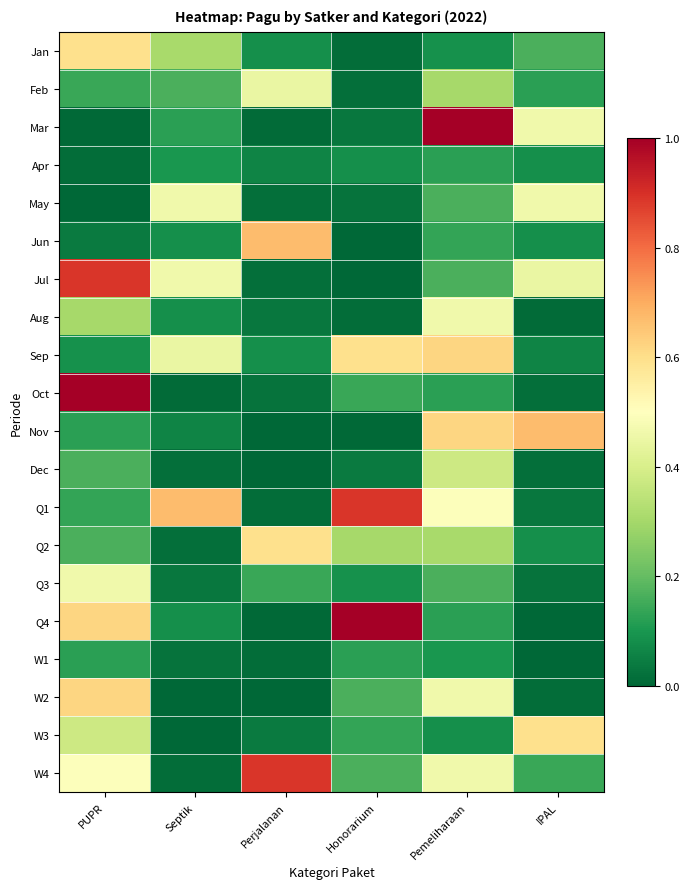

Reading left to right, extract all data points from this chart.

Jan: PUPR=0.6	Septik=0.3	Perjalanan=0.1	Honorarium=0.0	Pemeliharaan=0.1	IPAL=0.2
Feb: PUPR=0.1	Septik=0.2	Perjalanan=0.4	Honorarium=0.0	Pemeliharaan=0.3	IPAL=0.1
Mar: PUPR=0.0	Septik=0.1	Perjalanan=0.0	Honorarium=0.0	Pemeliharaan=1.0	IPAL=0.5
Apr: PUPR=0.0	Septik=0.1	Perjalanan=0.1	Honorarium=0.1	Pemeliharaan=0.1	IPAL=0.1
May: PUPR=0.0	Septik=0.5	Perjalanan=0.0	Honorarium=0.0	Pemeliharaan=0.2	IPAL=0.5
Jun: PUPR=0.0	Septik=0.1	Perjalanan=0.7	Honorarium=0.0	Pemeliharaan=0.1	IPAL=0.1
Jul: PUPR=0.9	Septik=0.5	Perjalanan=0.0	Honorarium=0.0	Pemeliharaan=0.2	IPAL=0.4
Aug: PUPR=0.3	Septik=0.1	Perjalanan=0.0	Honorarium=0.0	Pemeliharaan=0.5	IPAL=0.0
Sep: PUPR=0.1	Septik=0.4	Perjalanan=0.1	Honorarium=0.6	Pemeliharaan=0.6	IPAL=0.1
Oct: PUPR=1.0	Septik=0.0	Perjalanan=0.0	Honorarium=0.1	Pemeliharaan=0.1	IPAL=0.0
Nov: PUPR=0.1	Septik=0.1	Perjalanan=0.0	Honorarium=0.0	Pemeliharaan=0.6	IPAL=0.7
Dec: PUPR=0.2	Septik=0.0	Perjalanan=0.0	Honorarium=0.0	Pemeliharaan=0.4	IPAL=0.0
Q1: PUPR=0.1	Septik=0.7	Perjalanan=0.0	Honorarium=0.9	Pemeliharaan=0.5	IPAL=0.0
Q2: PUPR=0.2	Septik=0.0	Perjalanan=0.6	Honorarium=0.3	Pemeliharaan=0.3	IPAL=0.1
Q3: PUPR=0.5	Septik=0.0	Perjalanan=0.1	Honorarium=0.1	Pemeliharaan=0.2	IPAL=0.0
Q4: PUPR=0.6	Septik=0.1	Perjalanan=0.0	Honorarium=1.0	Pemeliharaan=0.1	IPAL=0.0
W1: PUPR=0.1	Septik=0.0	Perjalanan=0.0	Honorarium=0.1	Pemeliharaan=0.1	IPAL=0.0
W2: PUPR=0.6	Septik=0.0	Perjalanan=0.0	Honorarium=0.2	Pemeliharaan=0.5	IPAL=0.0
W3: PUPR=0.4	Septik=0.0	Perjalanan=0.0	Honorarium=0.1	Pemeliharaan=0.1	IPAL=0.6
W4: PUPR=0.5	Septik=0.0	Perjalanan=0.9	Honorarium=0.2	Pemeliharaan=0.5	IPAL=0.1